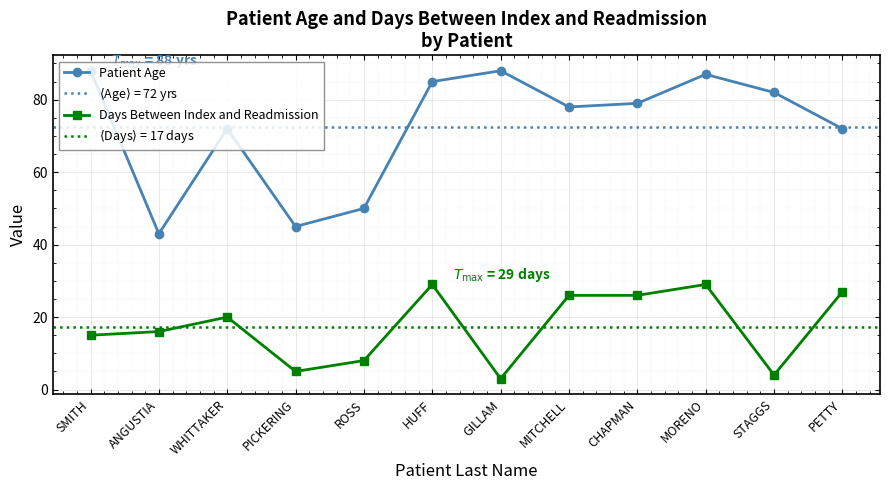

Rank the categories by Days Between Index and Readmission value from highest to lowest.

HUFF, MORENO, PETTY, MITCHELL, CHAPMAN, WHITTAKER, ANGUSTIA, SMITH, ROSS, PICKERING, STAGGS, GILLAM